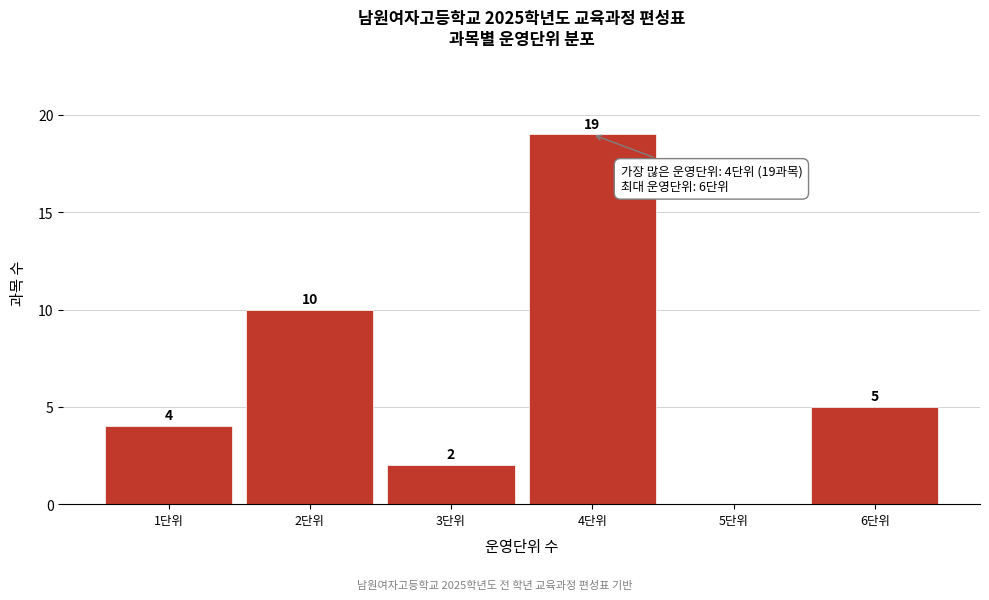

Which range on the x-axis has the tallest bar?

3.5 to 4.5